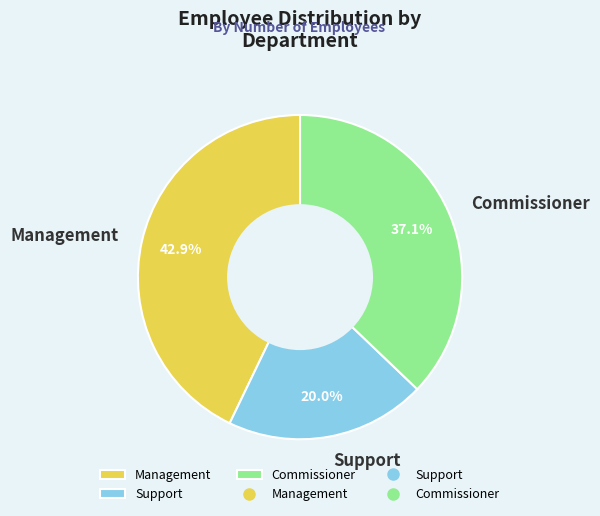

To the nearest percent, what is the combined percentage of Commissioner and Support?

57%